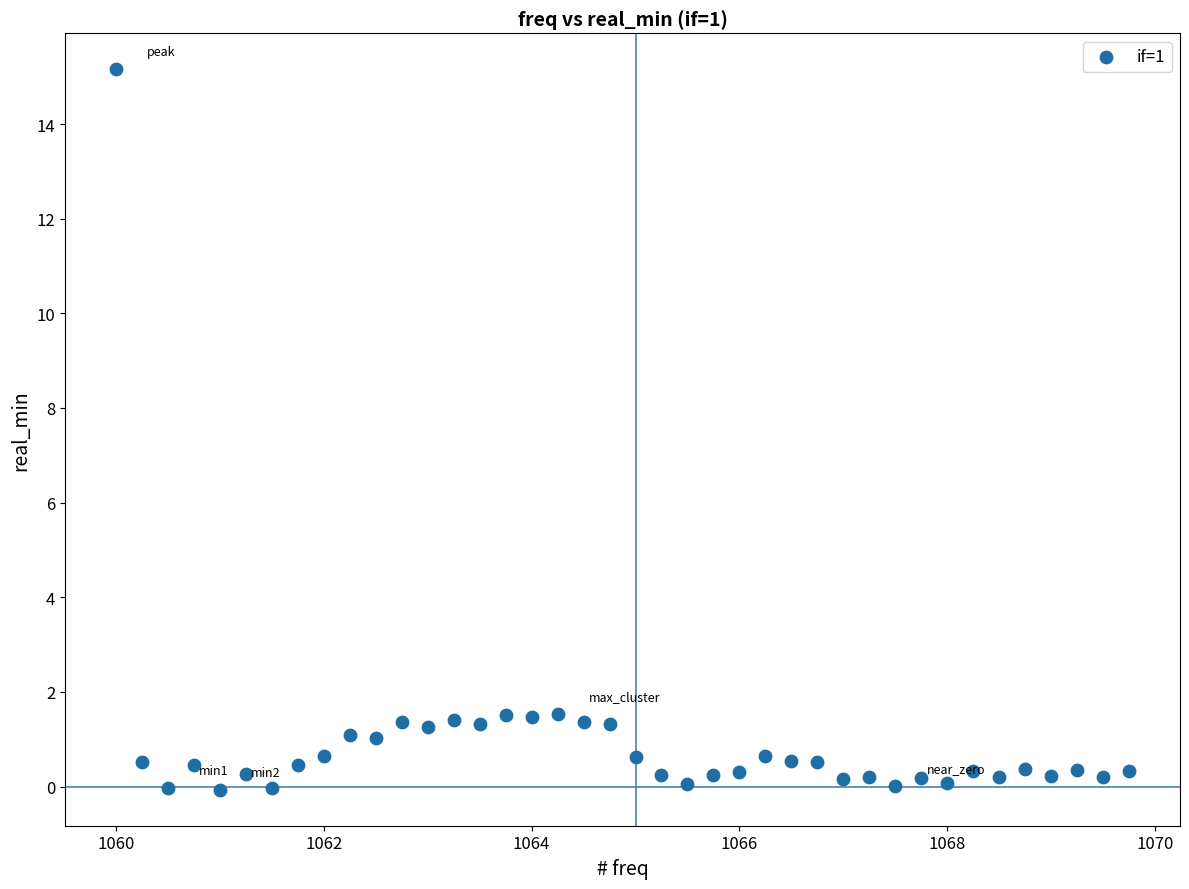

What is the range of Y values (max minus min)?

15.2